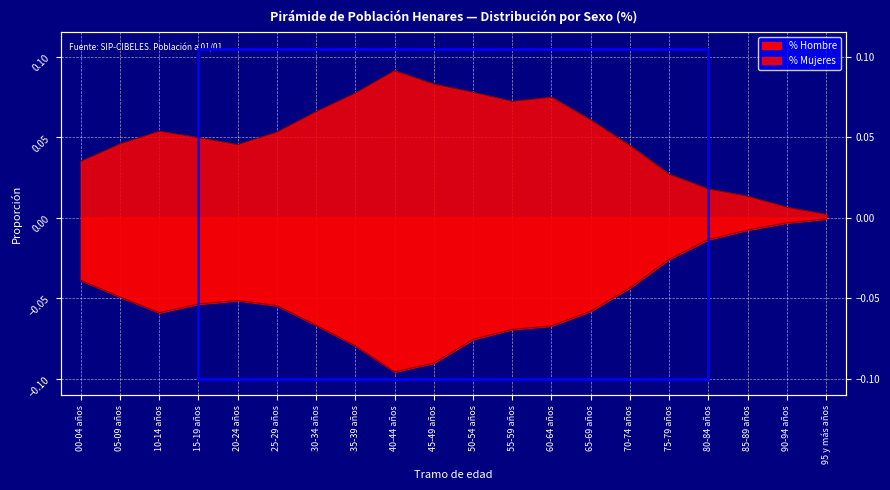

What is the difference between the maximum and minimum values in the % Hombre series?

0.1